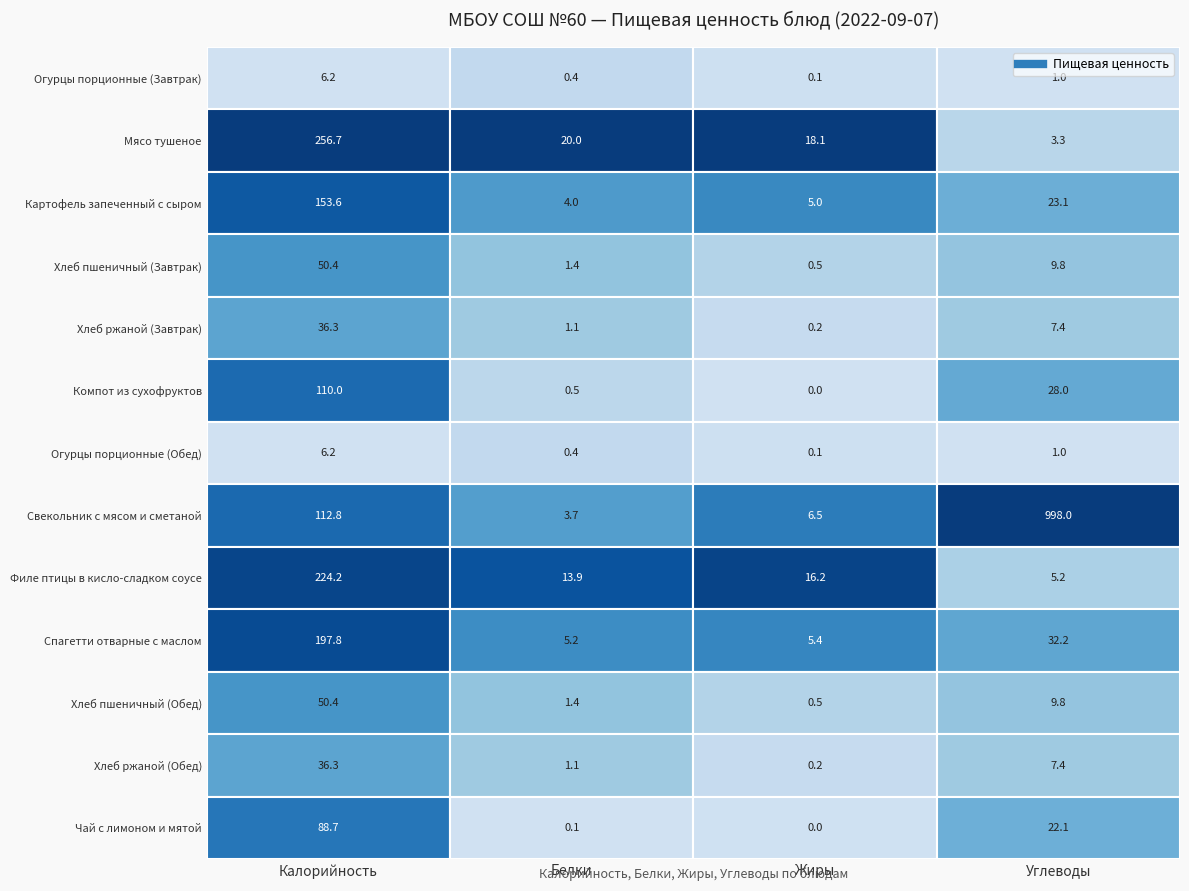

Is it true that Мясо тушеное equals 31.1 at Мясо тушеное?

False